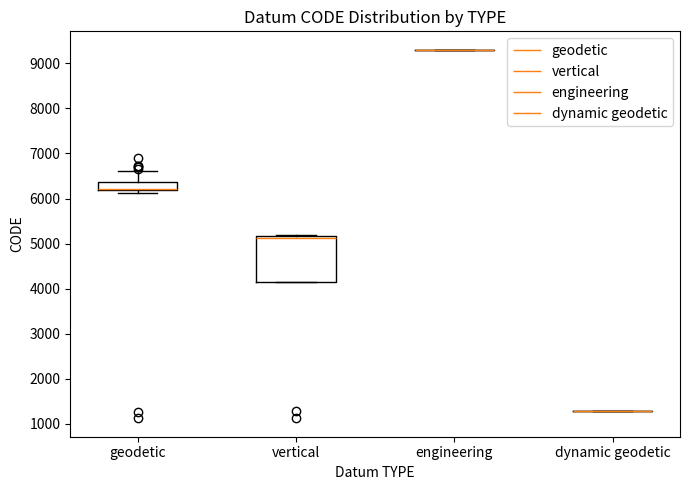

Which box is the tallest, from its lower edge to its upper edge?

vertical